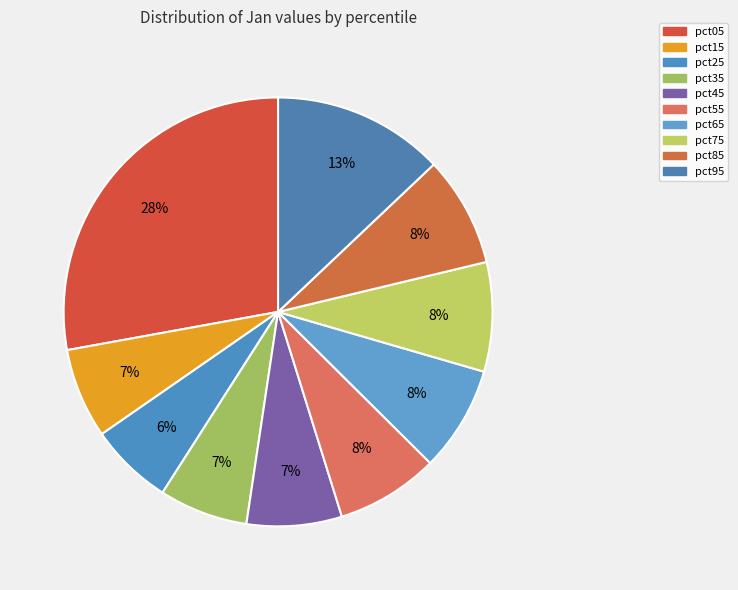

What is the change in value from pct65 to pct95?

+0.3